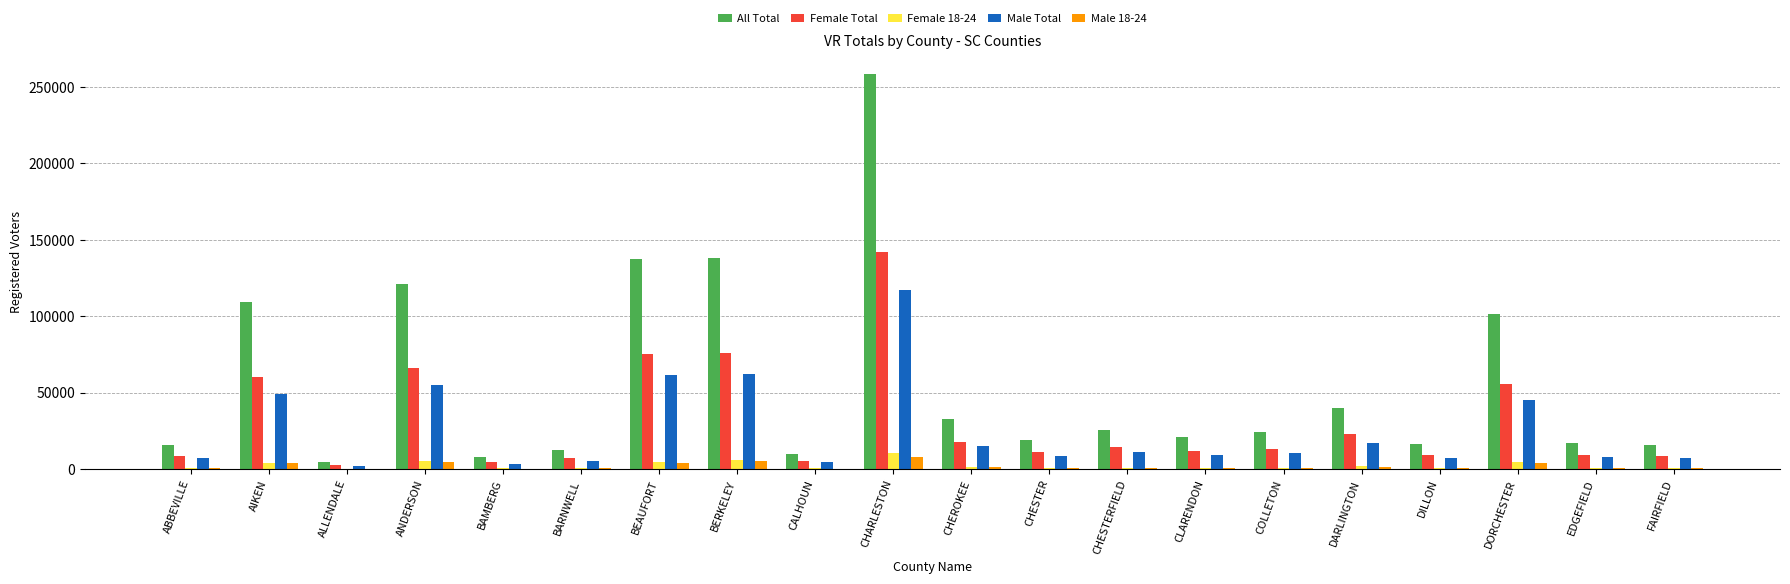

At which category is the sum across all series the highest?

CHARLESTON